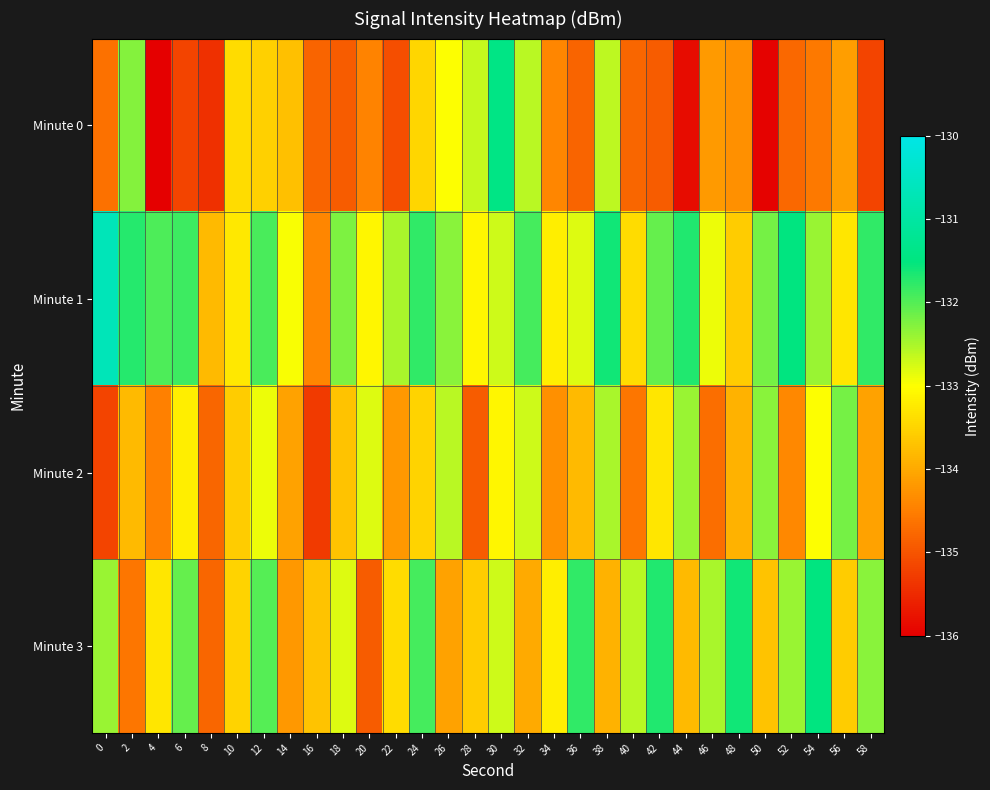

What is the smallest value displayed?

-136.0